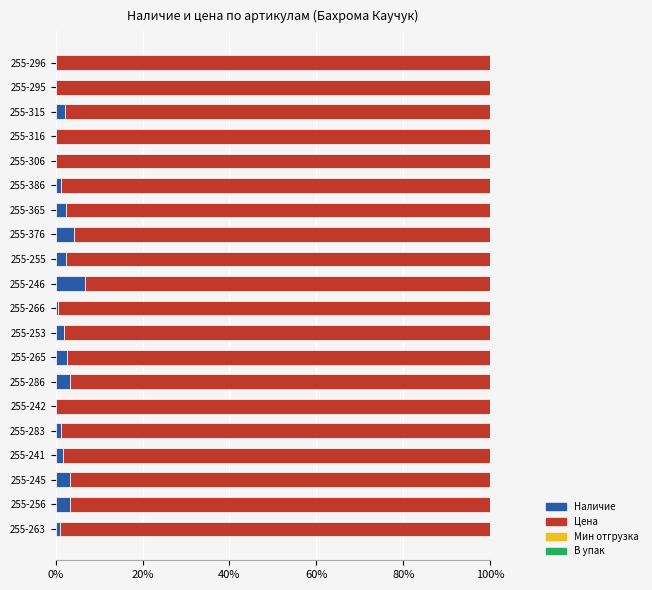

What is the highest value of the Наличие series?

6.8